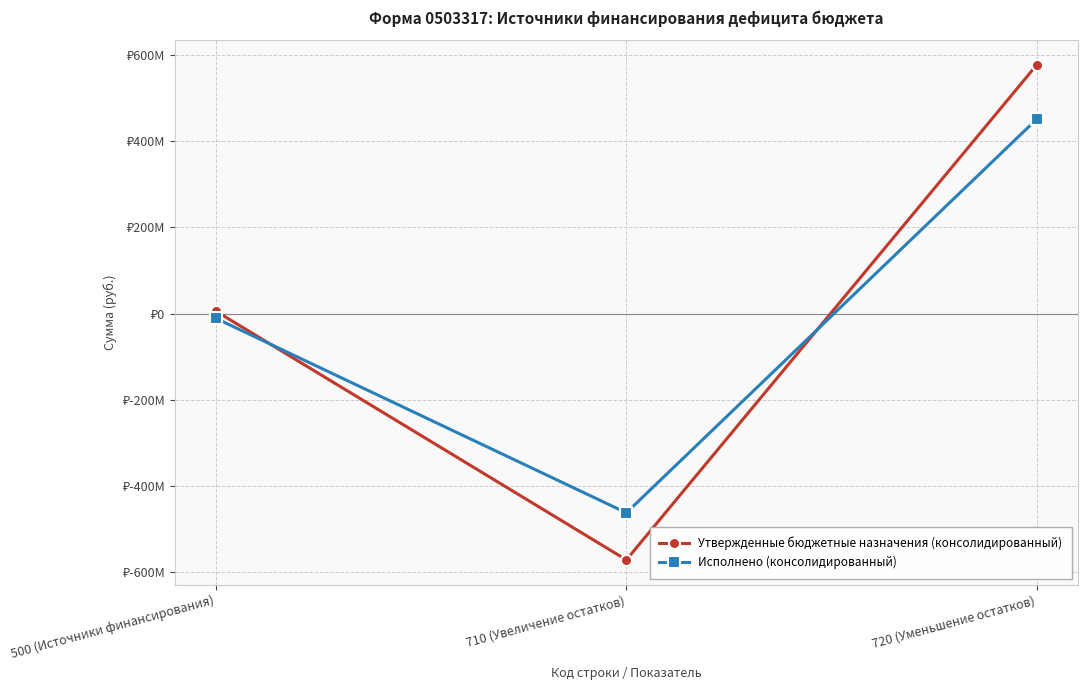

Is this an area chart (filled region under the line)?

No